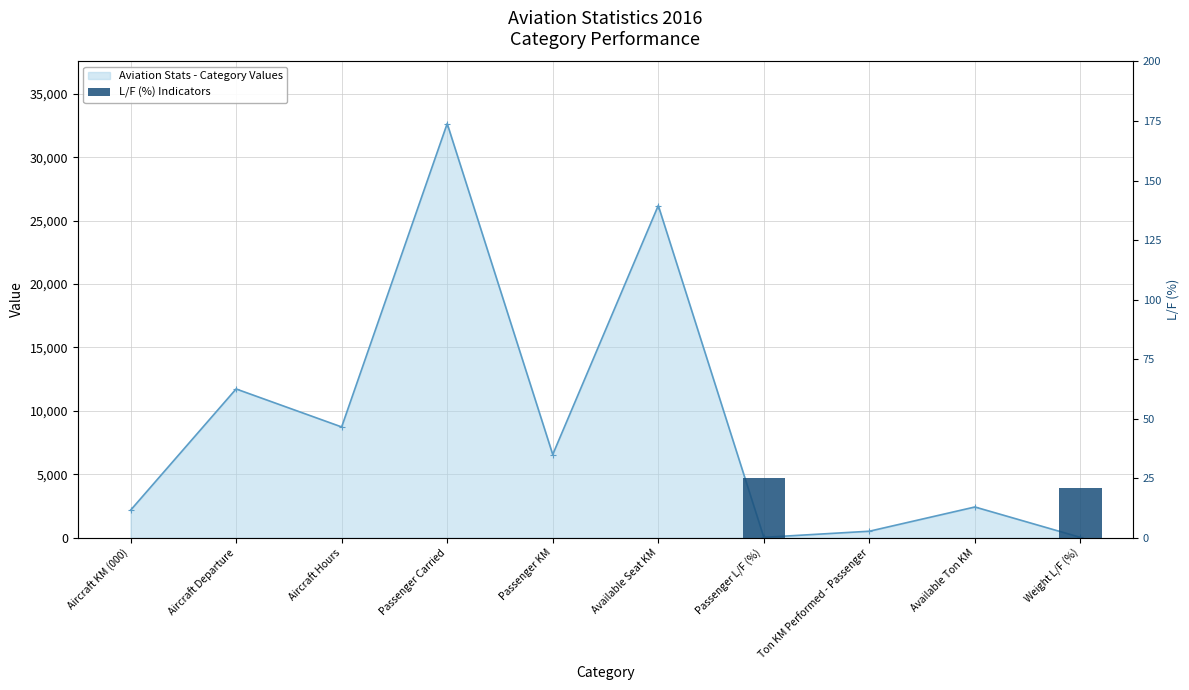

What is the difference between the Aviation Stats - Category Values values at Ton KM Performed - Passenger and Passenger KM?

6050